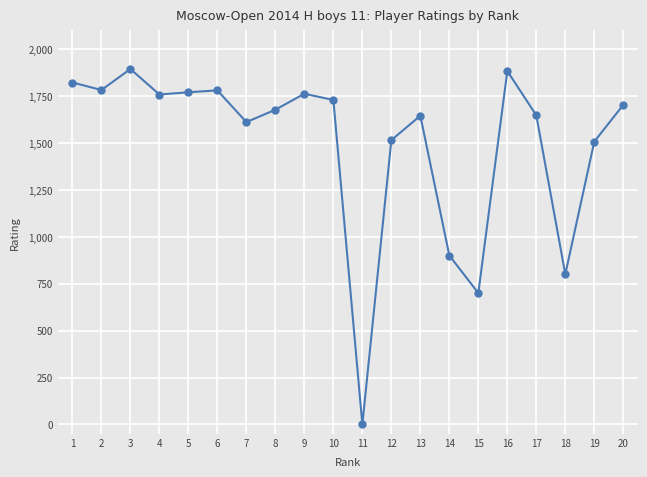

The value at 6 is 1780. True or false?

True